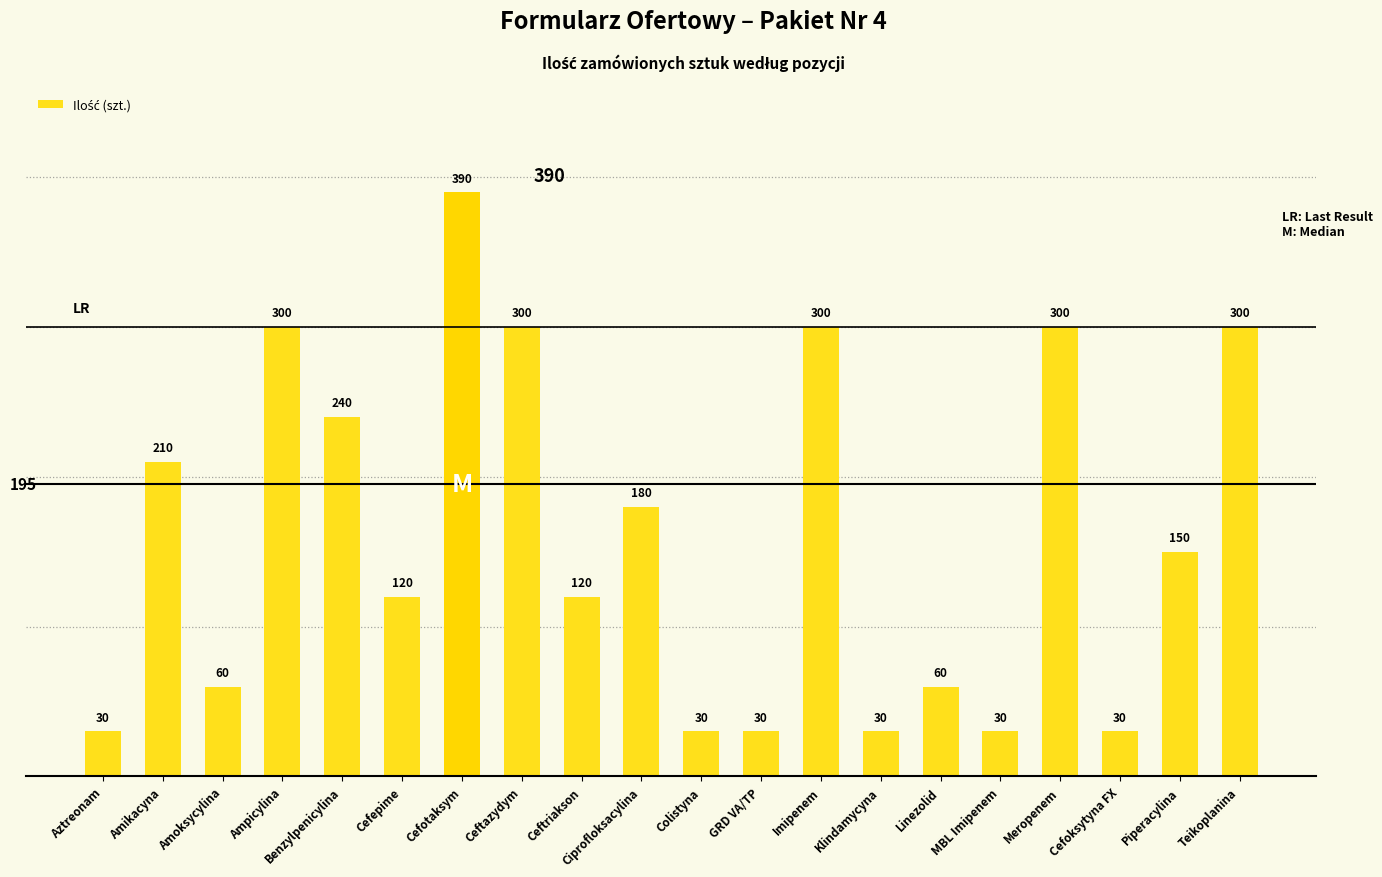

What is the greatest value displayed?

390